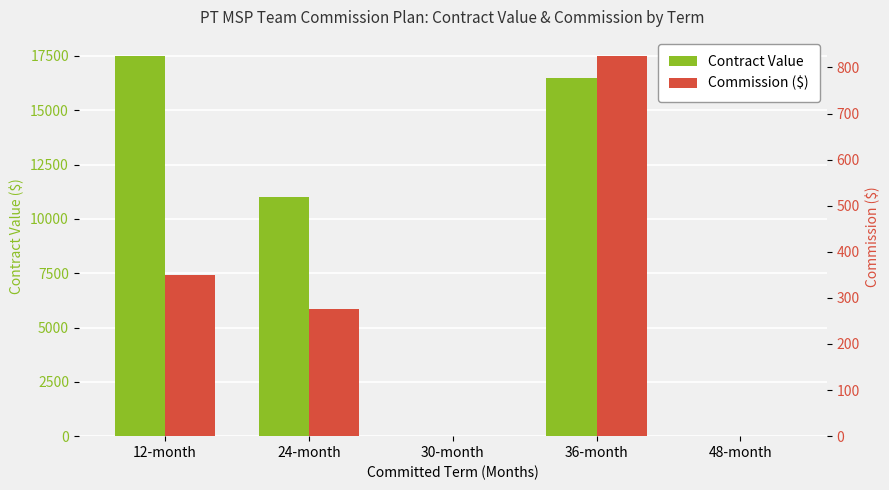

Count the number of data series in this chart.

2